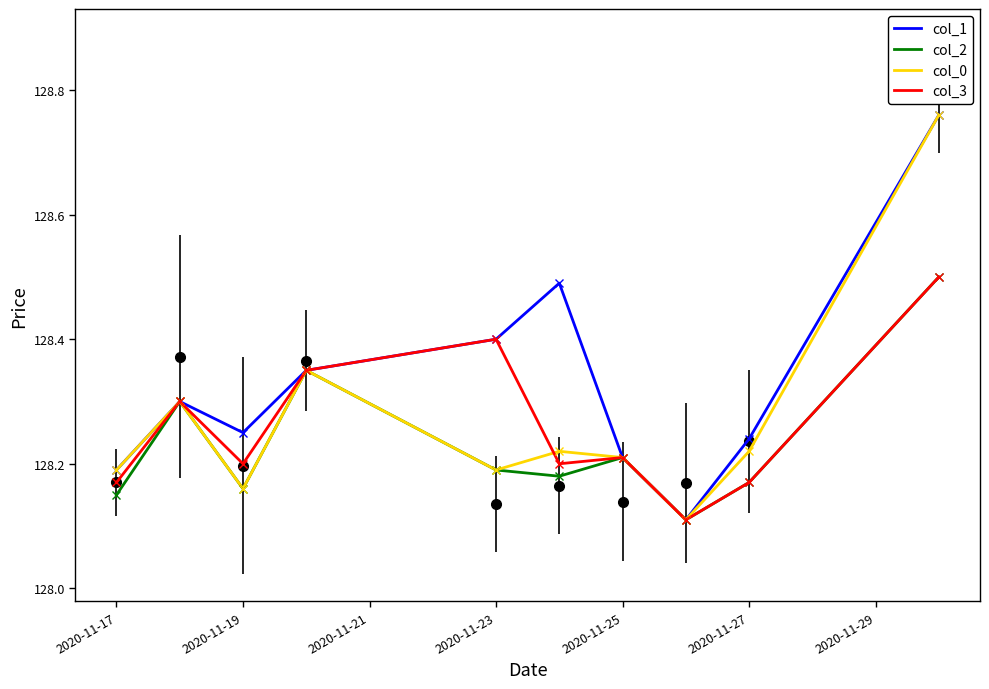

The col_3 series shows 128.2 at 2020-11-19. True or false?

True